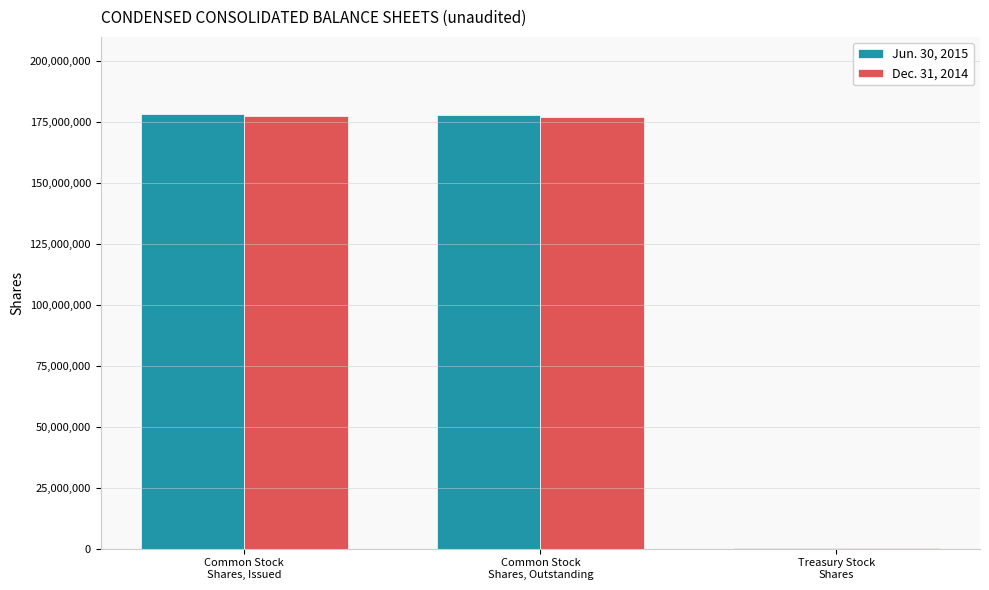

True or false: Jun. 30, 2015 has a value of 42334082 at Common Stock
Shares, Outstanding.

False